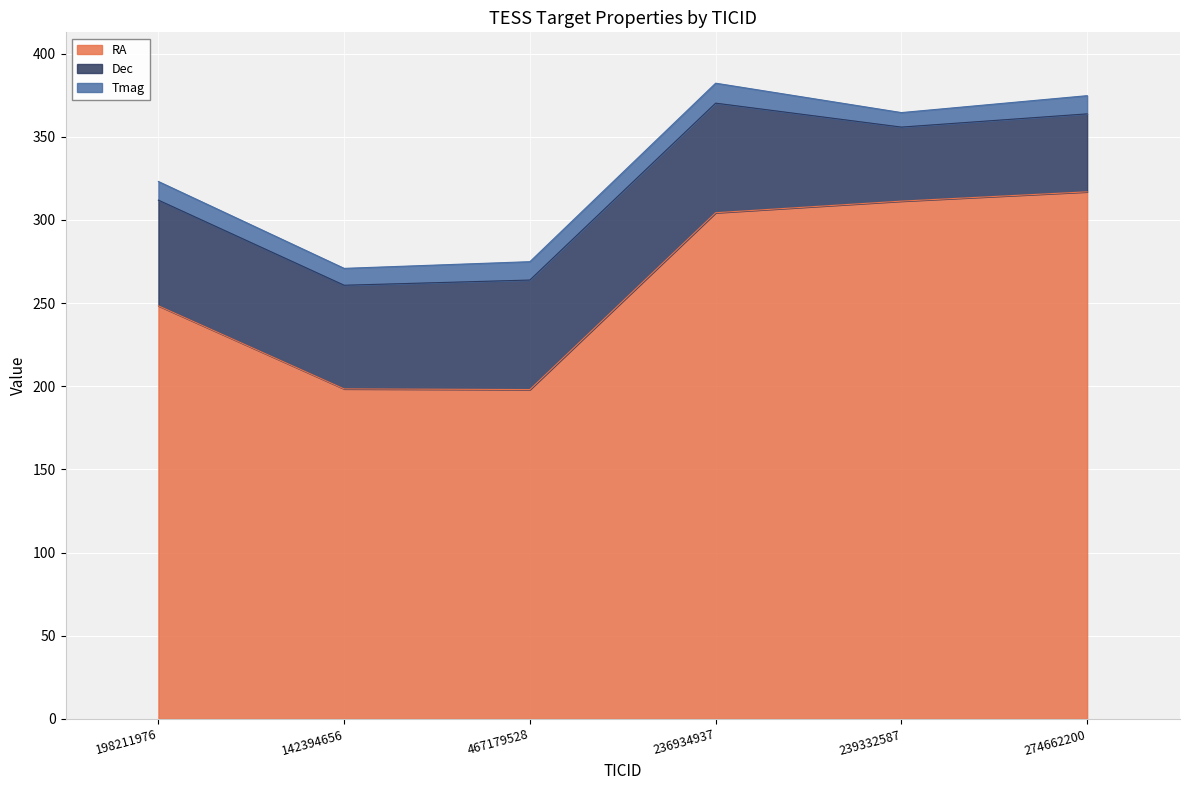

What position from the left is 239332587?

5